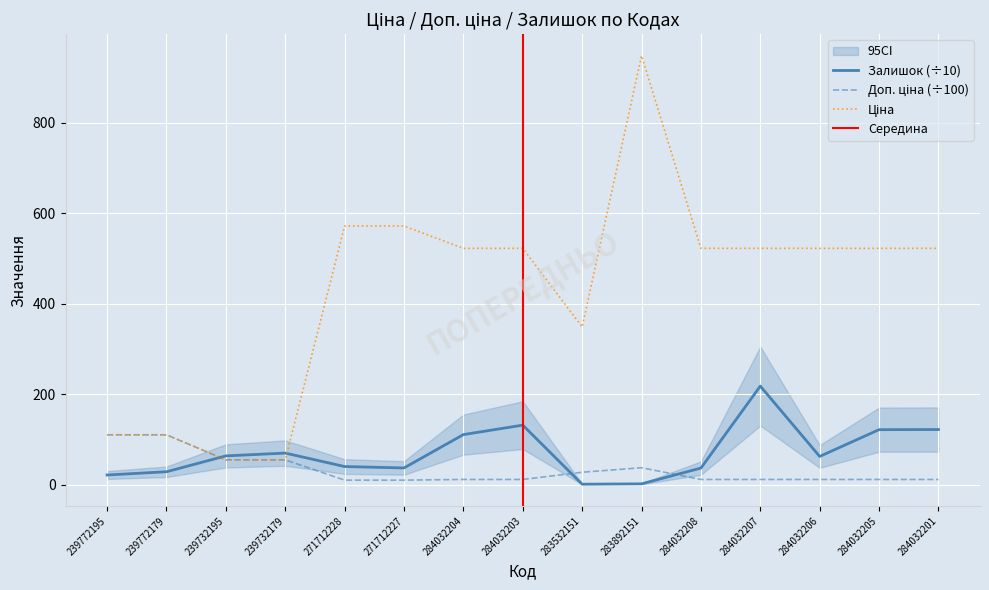

Reading left to right, list all the values displayed in this chart.

Ціна: 110.5	110.5	55.3	55.3	571.6	571.6	522.2	522.2	348.6	947.6	522.2	522.2	522.2	522.2	522.2
Доп. ціна: 110.5	110.5	55.3	55.3	10.5	10.5	12.0	12.0	27.9	37.9	12.0	12.0	12.0	12.0	12.0
Залишок: 21.8	29.0	64.0	70.2	40.5	37.4	111.0	131.9	1.5	2.3	37.1	218.1	62.8	121.9	122.2